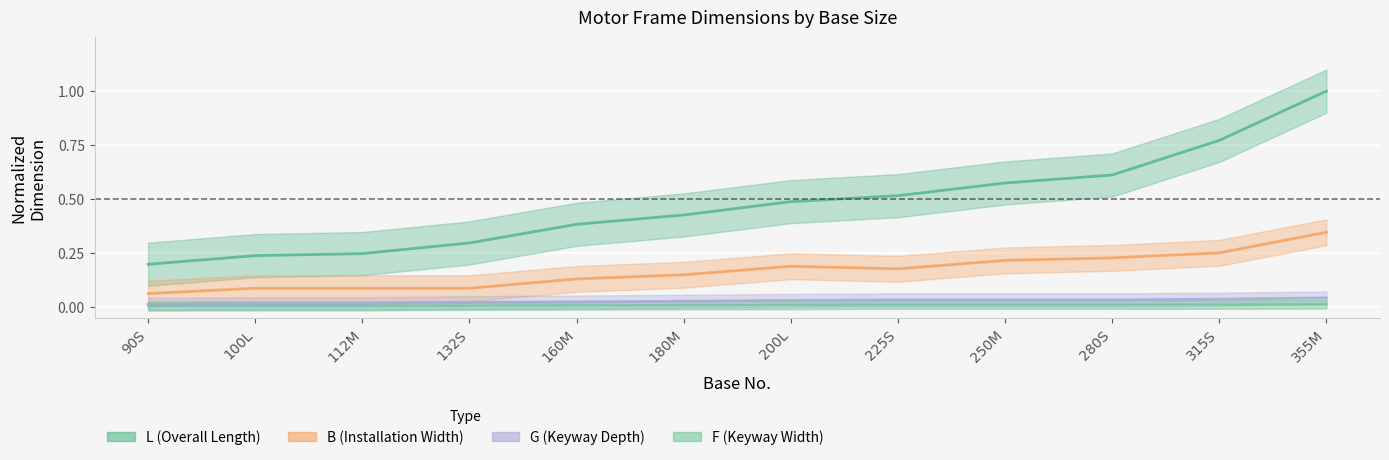

True or false: F has more than 1 interior local peaks.

False